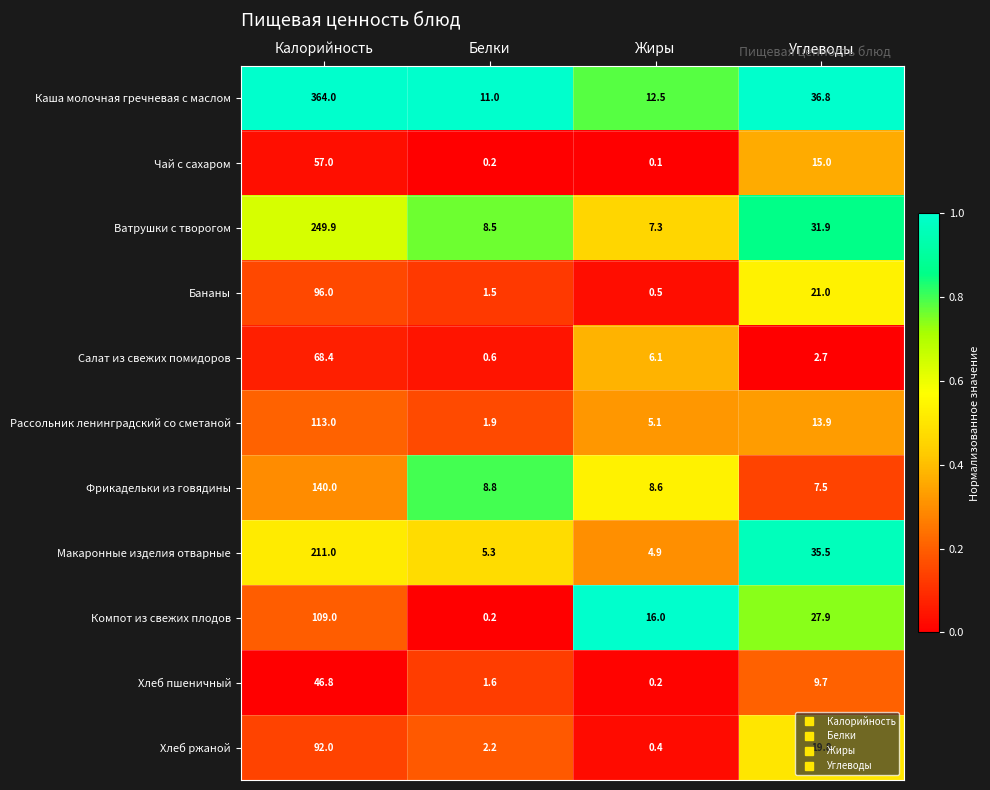

Count the number of data series in this chart.

11